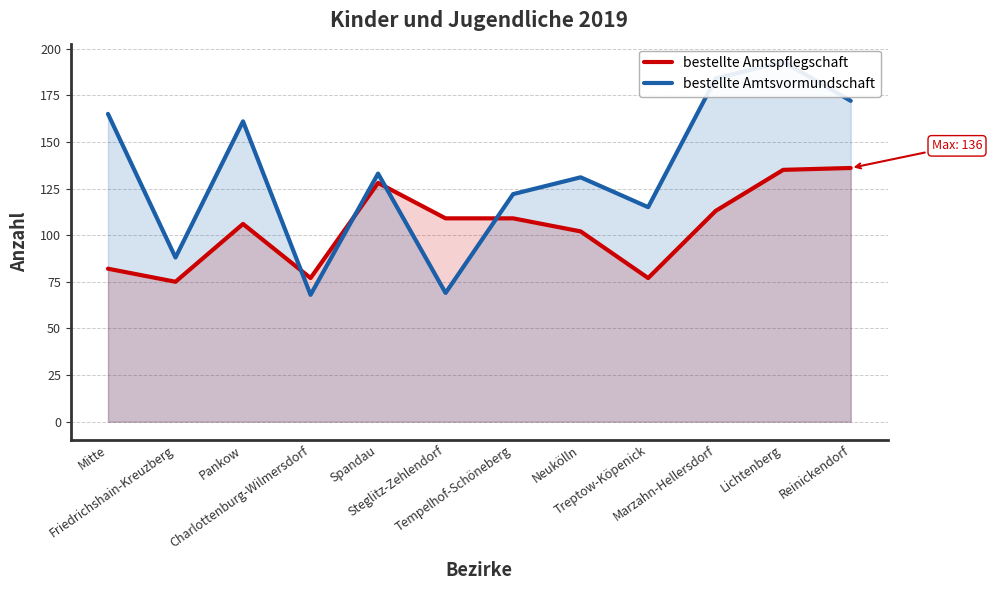

At Charlottenburg-Wilmersdorf, list the series in order from largest to smallest.

bestellte Amtspflegschaft, bestellte Amtsvormundschaft